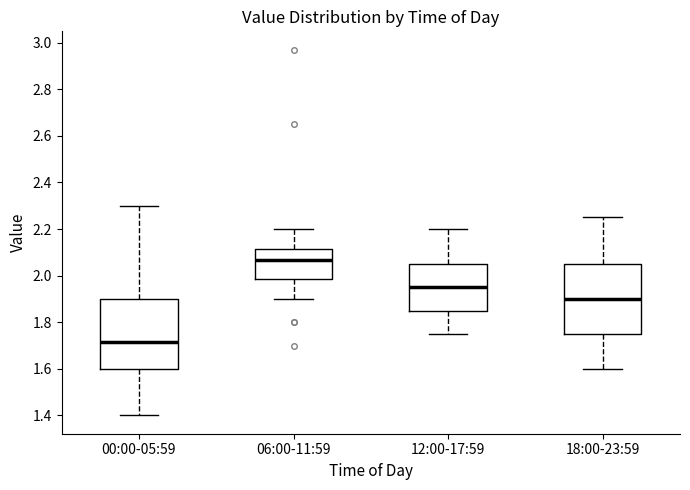

Reading left to right, transcribe this box plot: for each box, give where its median line is, the range the box spans, and where its two whiskers end, as read against the y-axis. The values are not printed on the chart, so give them approximately, as read against the axis.

00:00-05:59: median 1.72, box 1.60 to 1.90, whiskers 1.40 to 2.30
06:00-11:59: median 2.06, box 1.98 to 2.12, whiskers 1.90 to 2.20
12:00-17:59: median 1.96, box 1.86 to 2.06, whiskers 1.76 to 2.20
18:00-23:59: median 1.90, box 1.76 to 2.06, whiskers 1.60 to 2.26